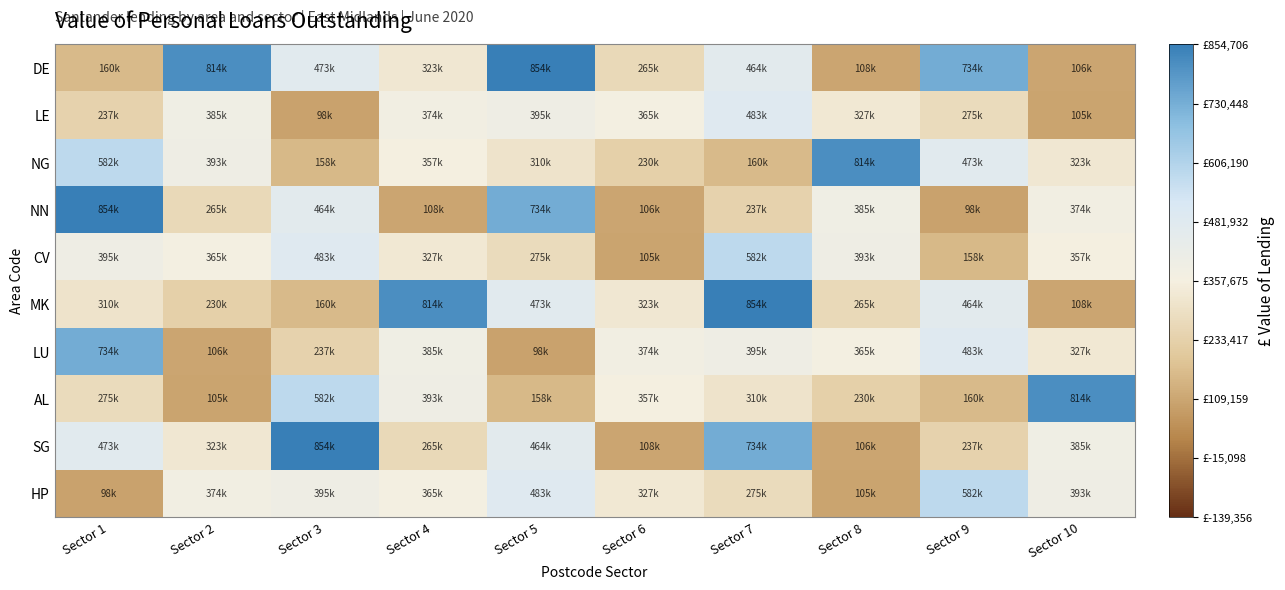

Between Sector 8 and Sector 10, which series saw the biggest shift?

AL